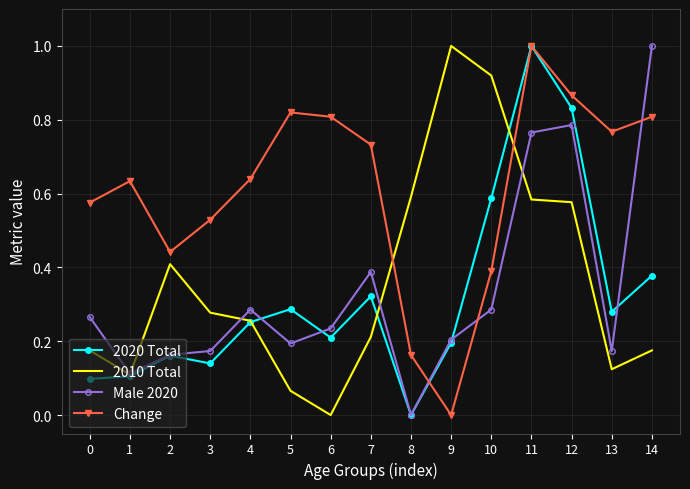

Which series has the largest total across all categories?

Change